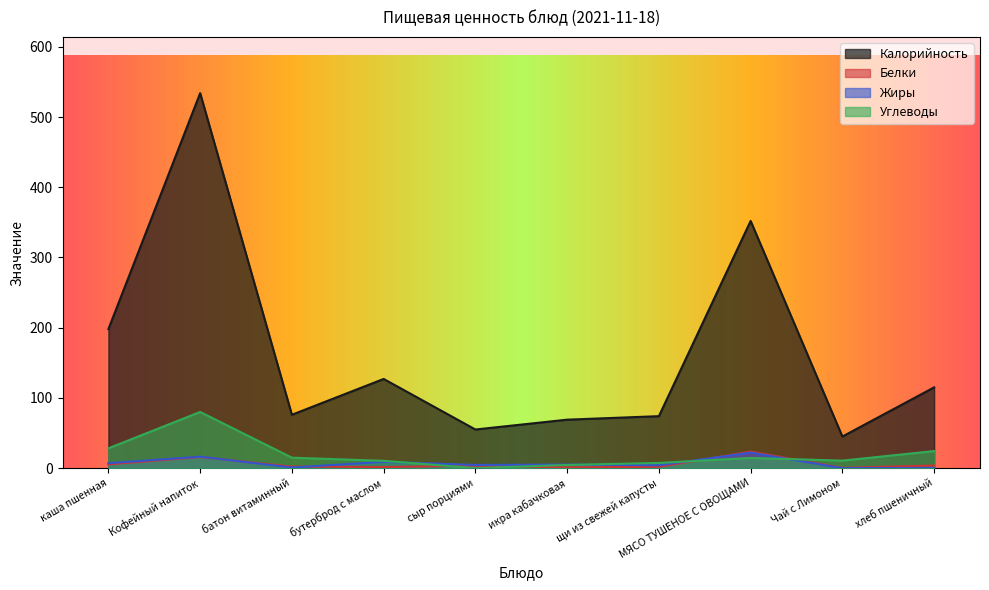

What is the value of the Углеводы point at the 4th from the left?

10.4